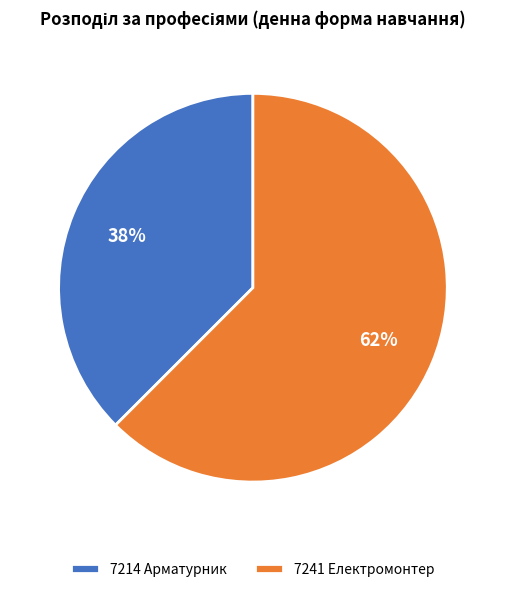

Is the sum of 7241 Електромонтер and 7214 Арматурник greater than half?

Yes